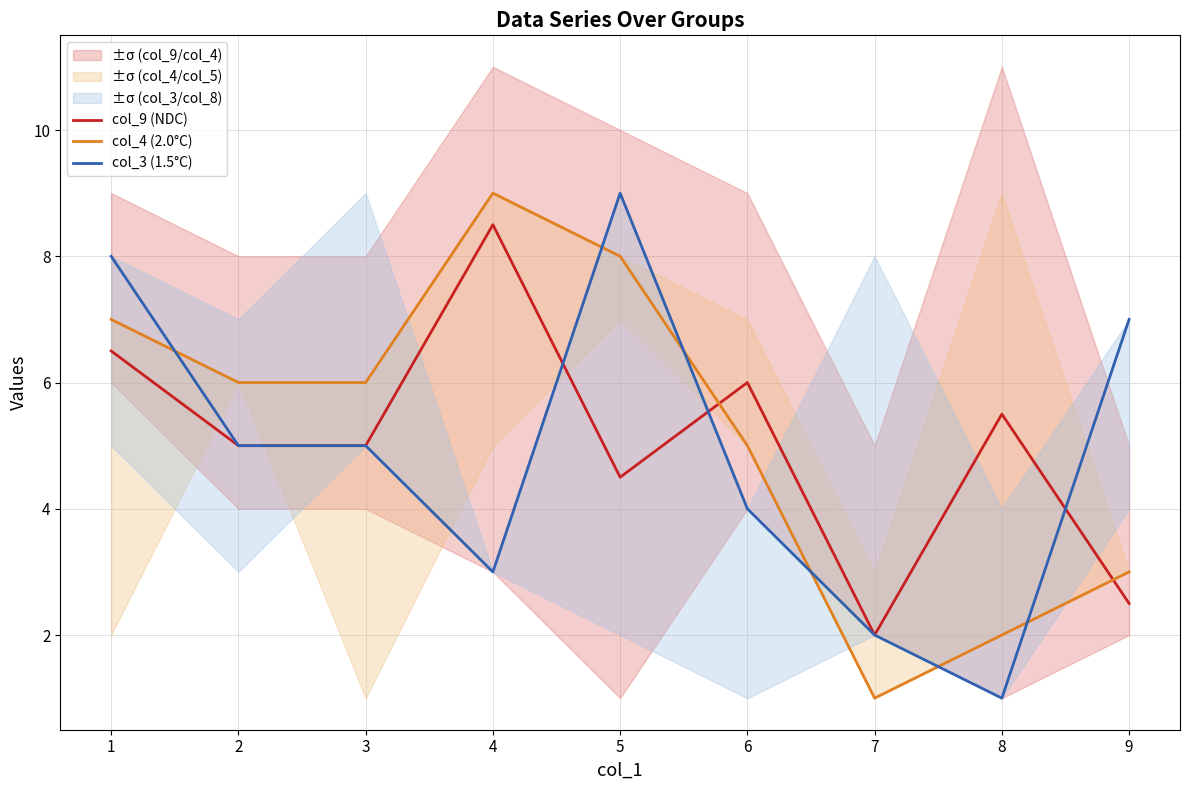

How many values in the col_9 (NDC) series are below 5?

3